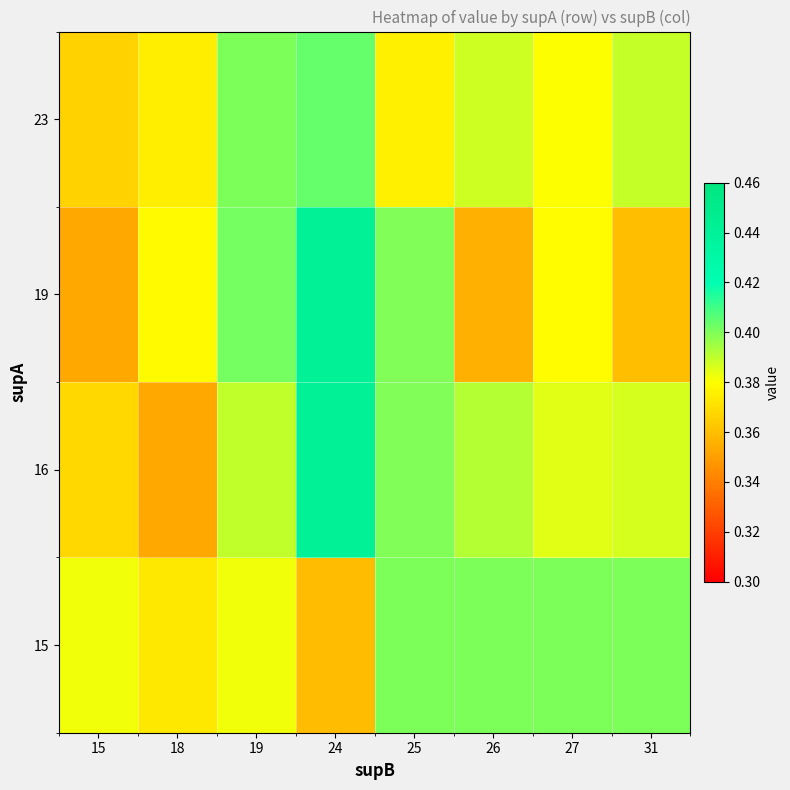

Reading left to right, extract all data points from this chart.

15: 15=0.4	18=0.4	19=0.4	24=0.4	25=0.4	26=0.4	27=0.4	31=0.4
16: 15=0.4	18=0.4	19=0.4	24=0.4	25=0.4	26=0.4	27=0.4	31=0.4
19: 15=0.4	18=0.4	19=0.4	24=0.4	25=0.4	26=0.4	27=0.4	31=0.4
23: 15=0.4	18=0.4	19=0.4	24=0.4	25=0.4	26=0.4	27=0.4	31=0.4